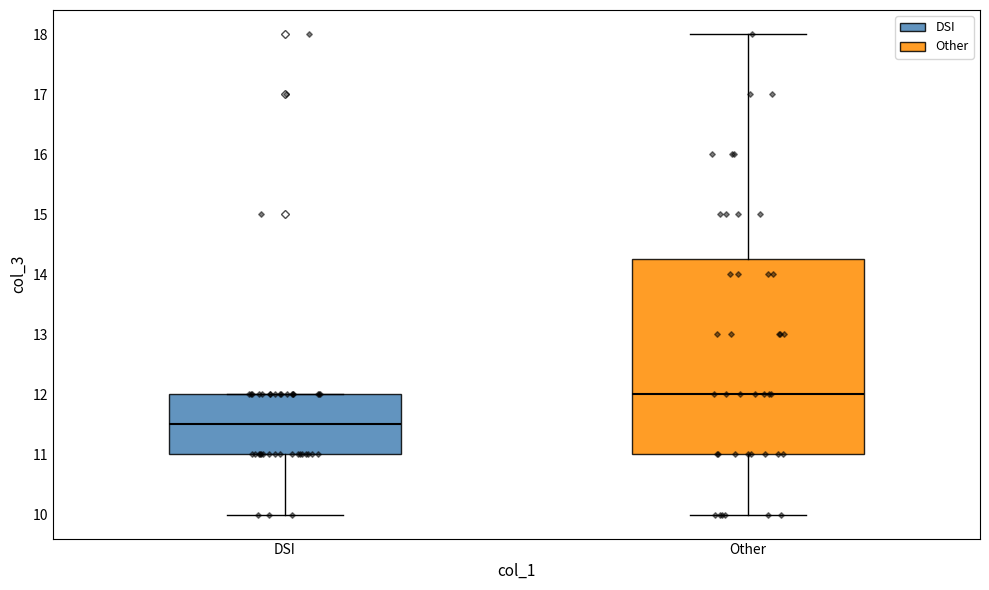

Reading left to right, transcribe this box plot: for each box, give where its median line is, the range the box spans, and where its two whiskers end, as read against the y-axis. The values are not printed on the chart, so give them approximately, as read against the axis.

DSI: median 11.5, box 11.0 to 12.0, whiskers 10.0 to 12.0
Other: median 12.0, box 11.0 to 14.3, whiskers 10.0 to 18.0